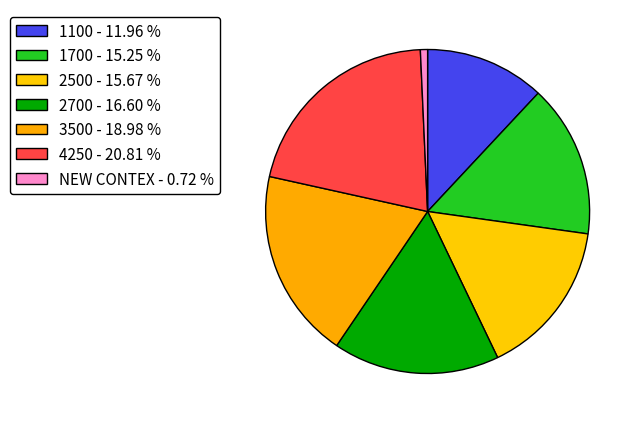

How many slices are in this pie chart?

7